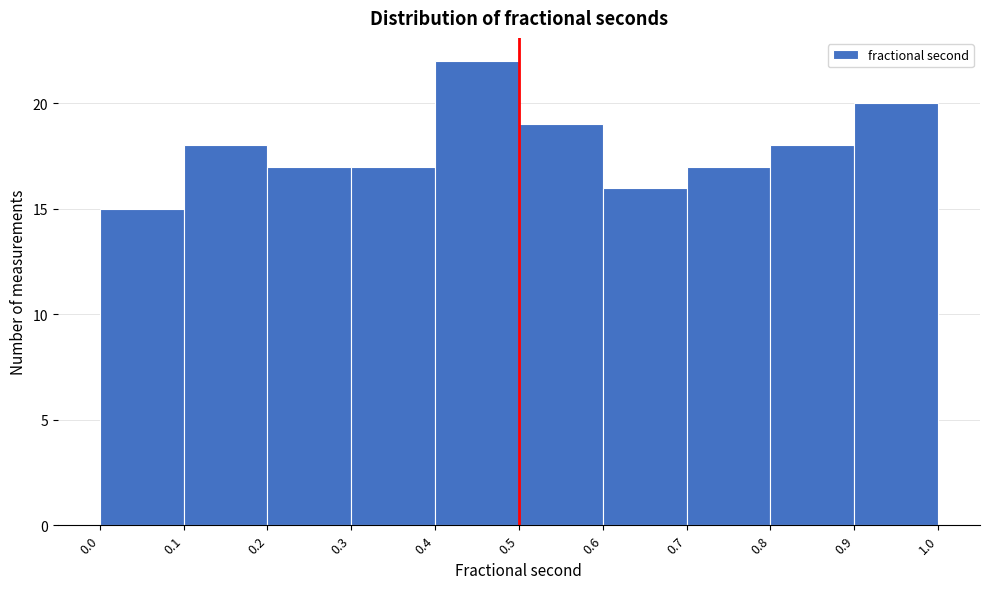

Reading left to right, list every bar in this chart as the range it spans on the x-axis followed by its height. The values are not printed on the chart, so give them approximately, as read against the axis.

0.0 to 0.1: 15
0.1 to 0.2: 18
0.2 to 0.3: 17
0.3 to 0.4: 17
0.4 to 0.5: 22
0.5 to 0.6: 19
0.6 to 0.7: 16
0.7 to 0.8: 17
0.8 to 0.9: 18
0.9 to 1.0: 20